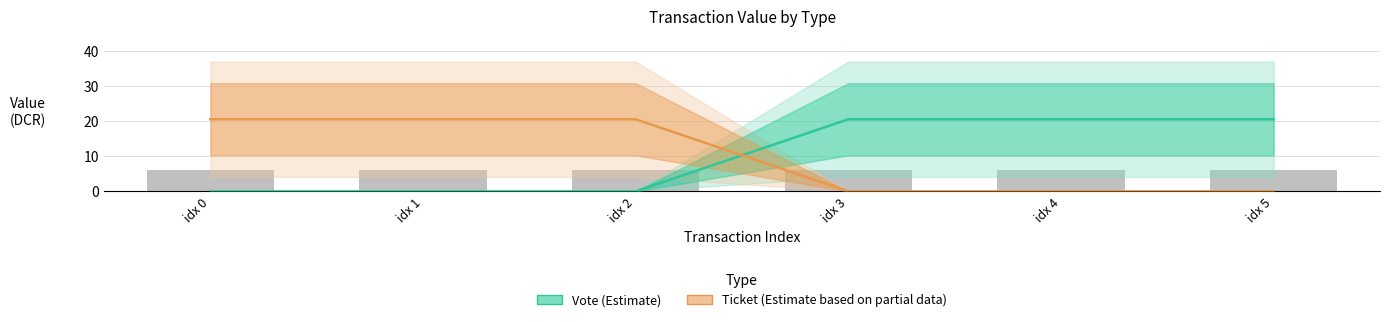

Is it true that Ticket (Estimate based on partial data) equals 0.0 at idx 5?

True